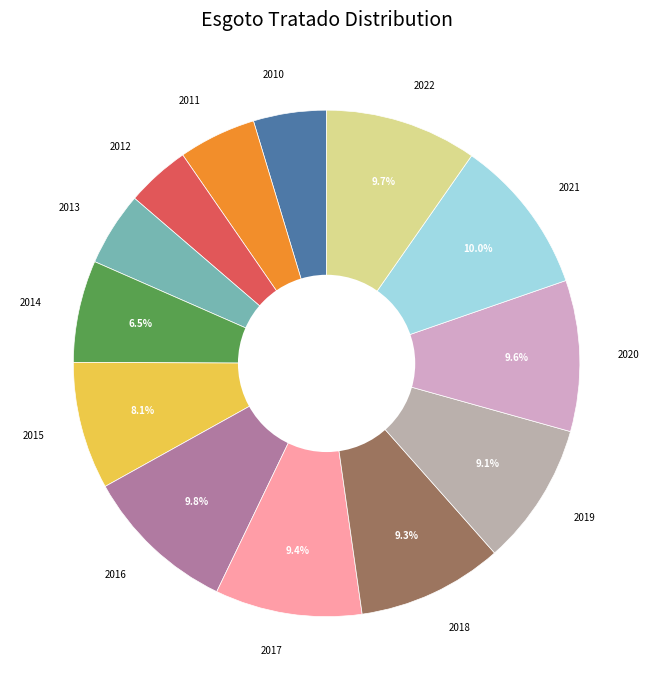

How many segments does this pie chart have?

13